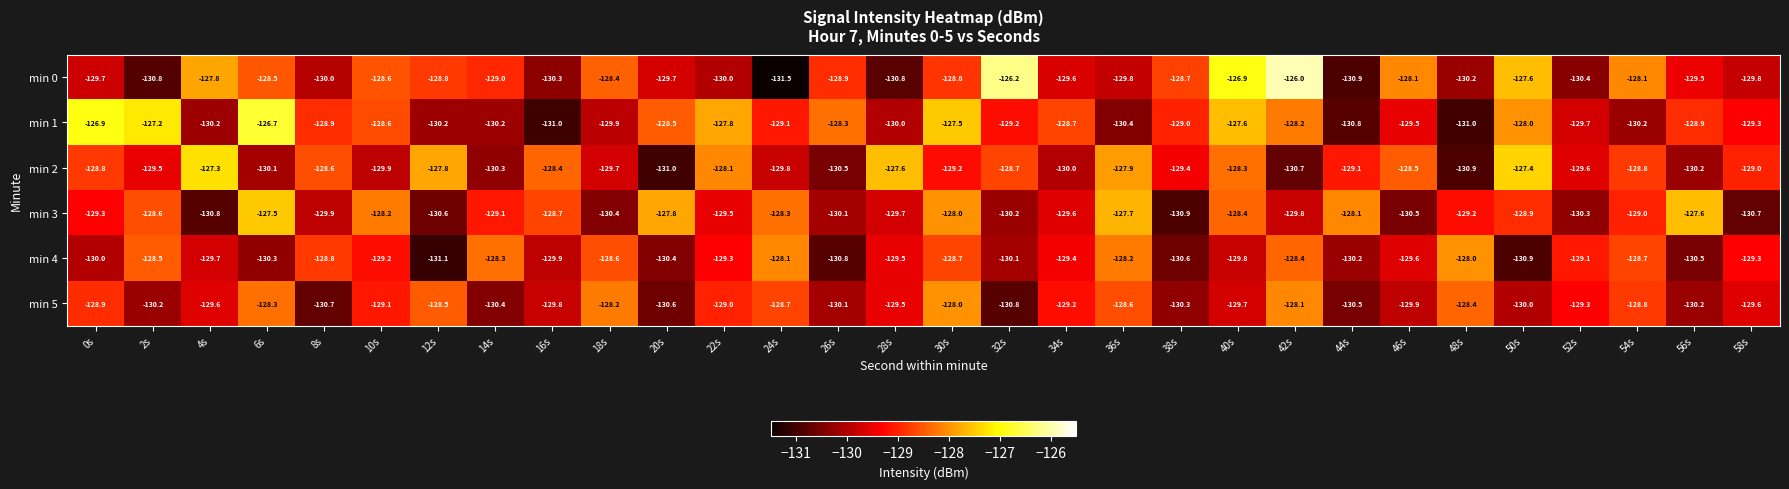

Which category has the highest value in the min 1 series?

6s